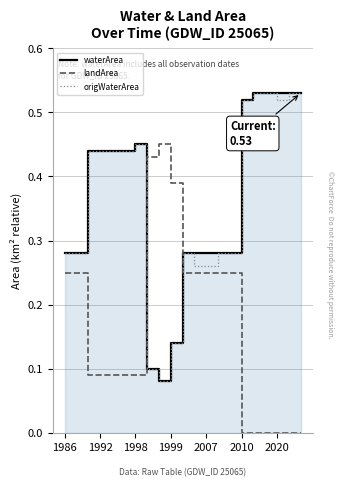

After their last crossing, which series has the higher values: origWaterArea or landArea?

origWaterArea